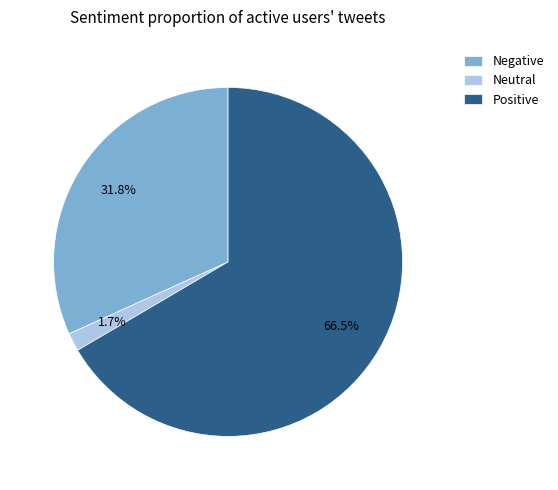

Rank the categories by value from highest to lowest.

Positive, Negative, Neutral